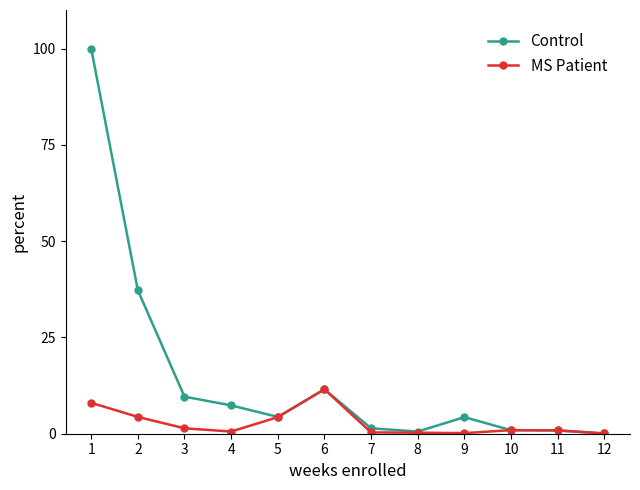

The MS Patient series shows 0.1 at 12. True or false?

True